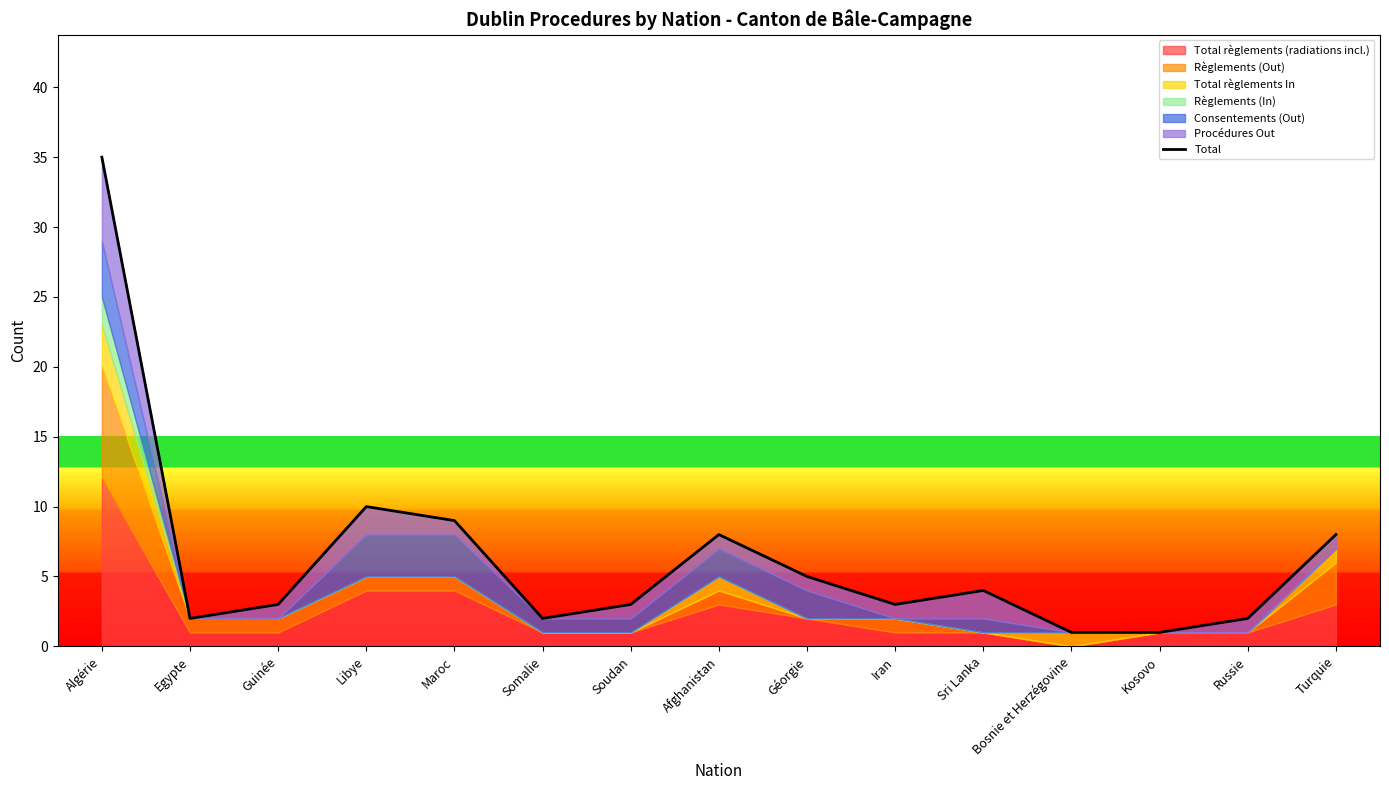

Reading left to right, list all the values displayed in this chart.

35	2	3	10	9	2	3	8	5	3	4	1	1	2	8